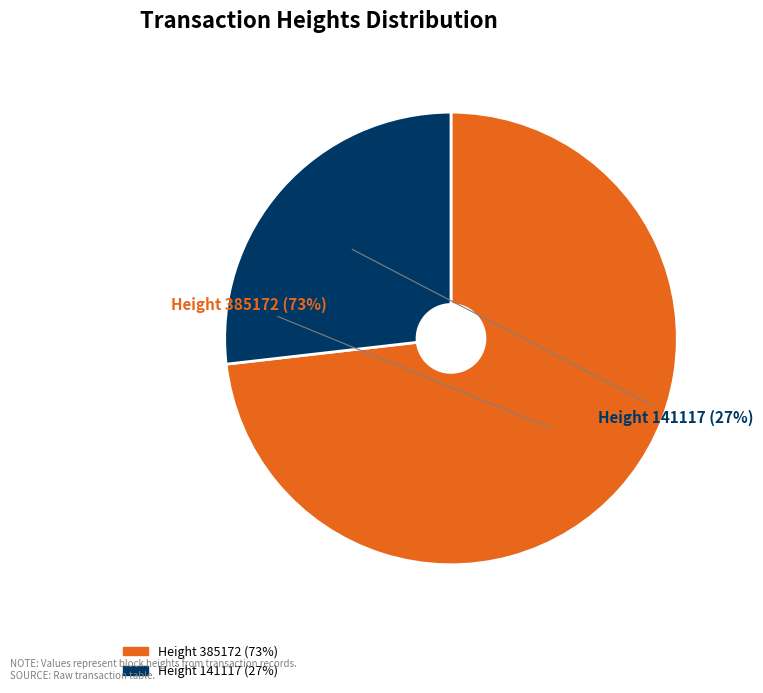

Count the number of slices in the pie.

2